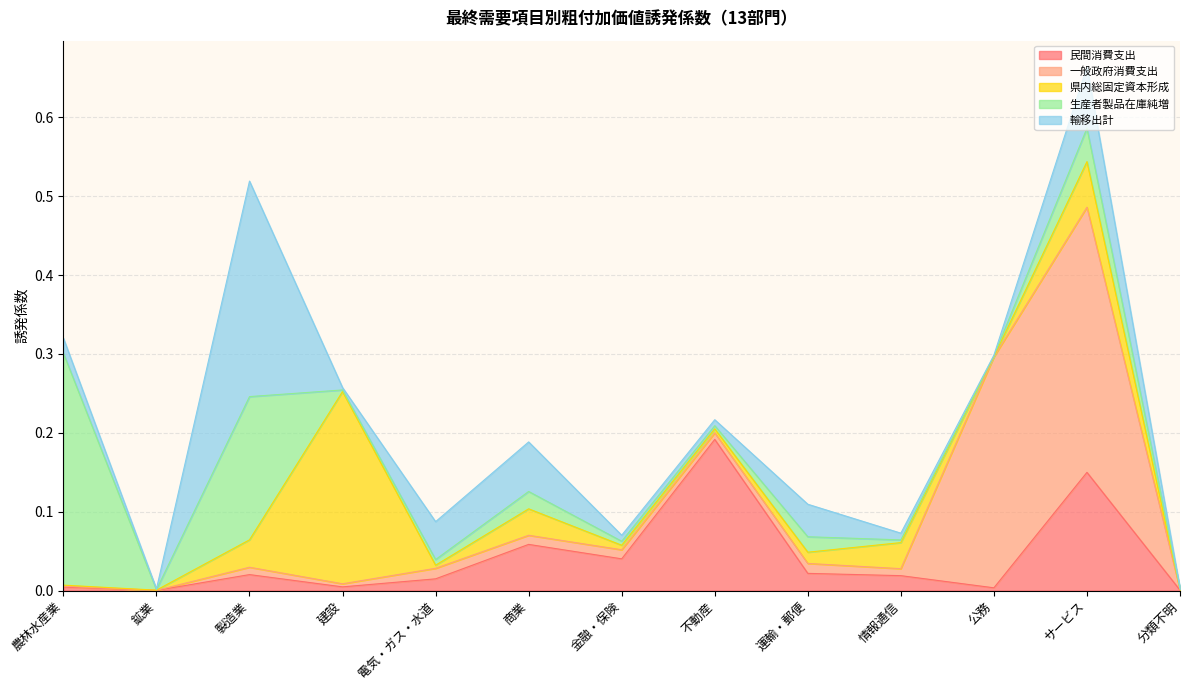

Where do 民間消費支出 and 一般政府消費支出 first cross each other?

情報通信 and 公務